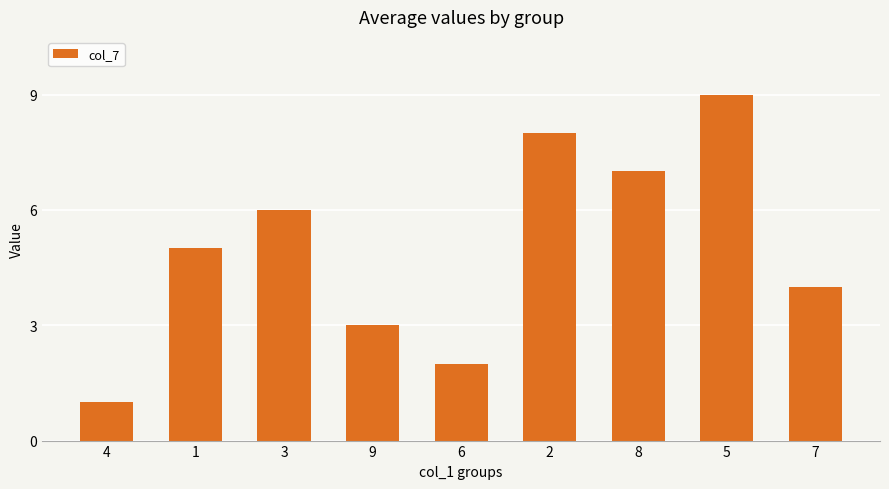

Does the chart contain any negative values?

No